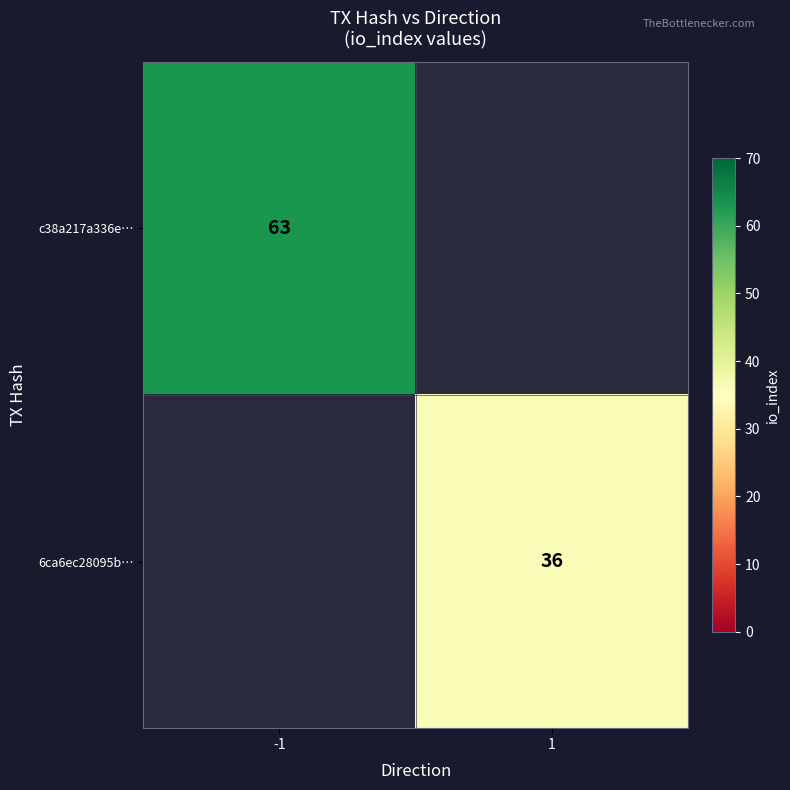

The value of c38a217a336e… at -1 is 23. True or false?

False